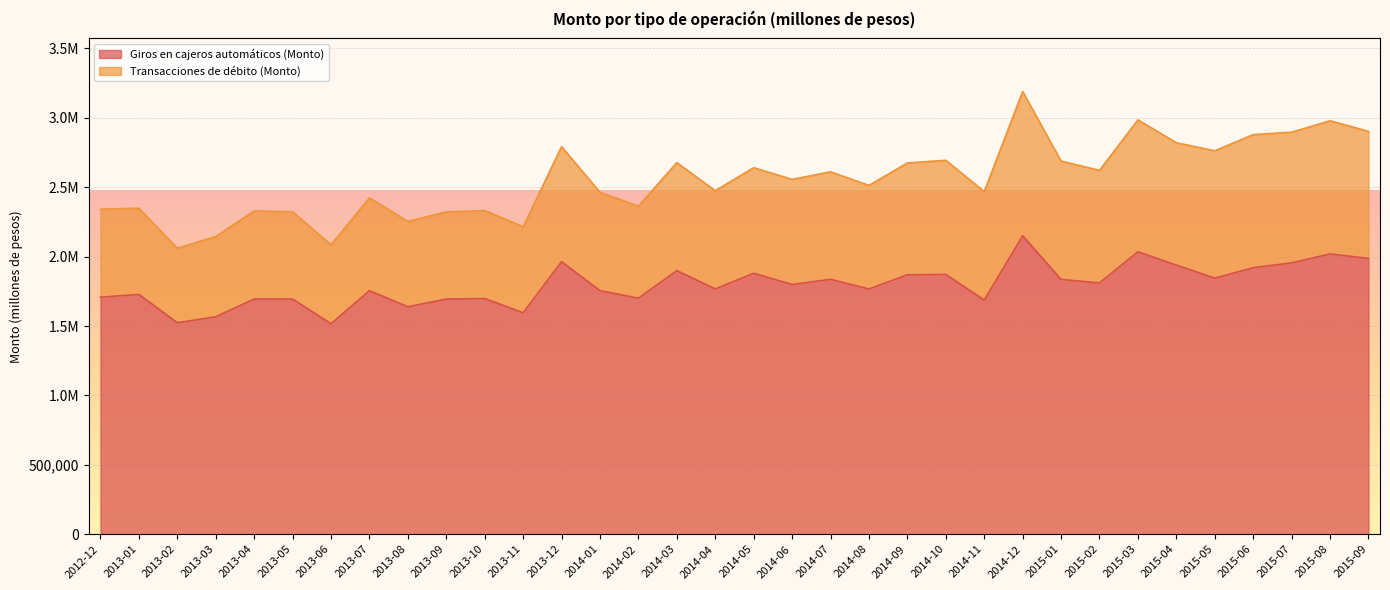

What is the approximate value at 2014-12?

2149765.9